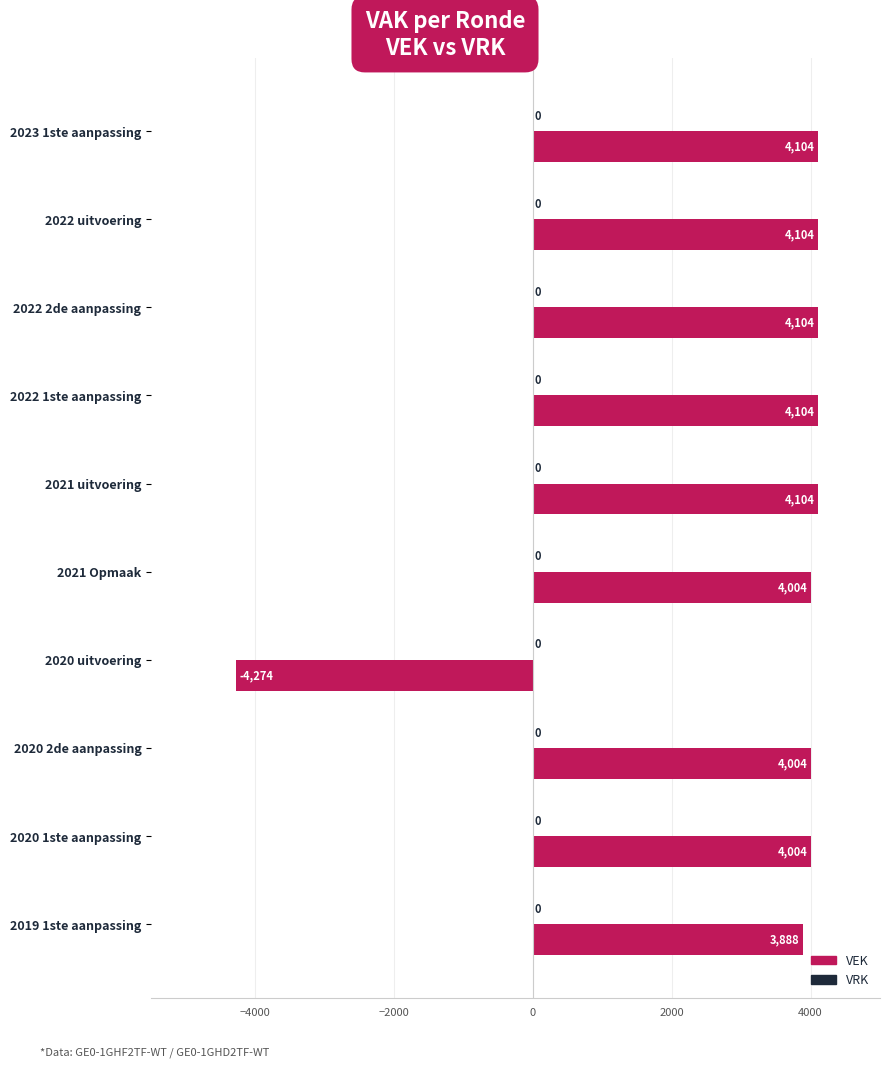

What is the smallest value displayed?

-4274